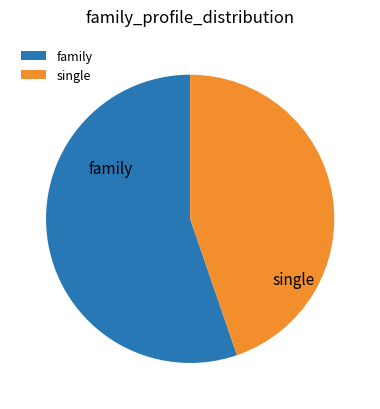

Is it true that family is 45% of the pie?

False